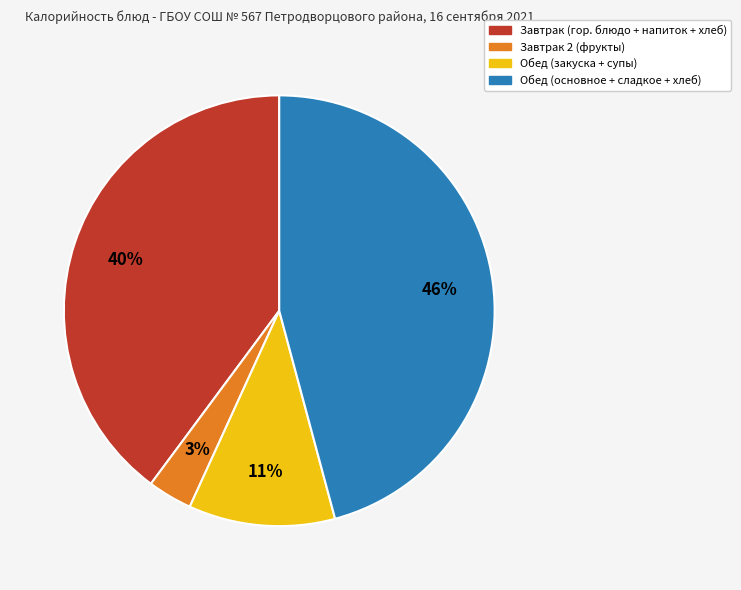

Is there a majority slice in this chart?

No